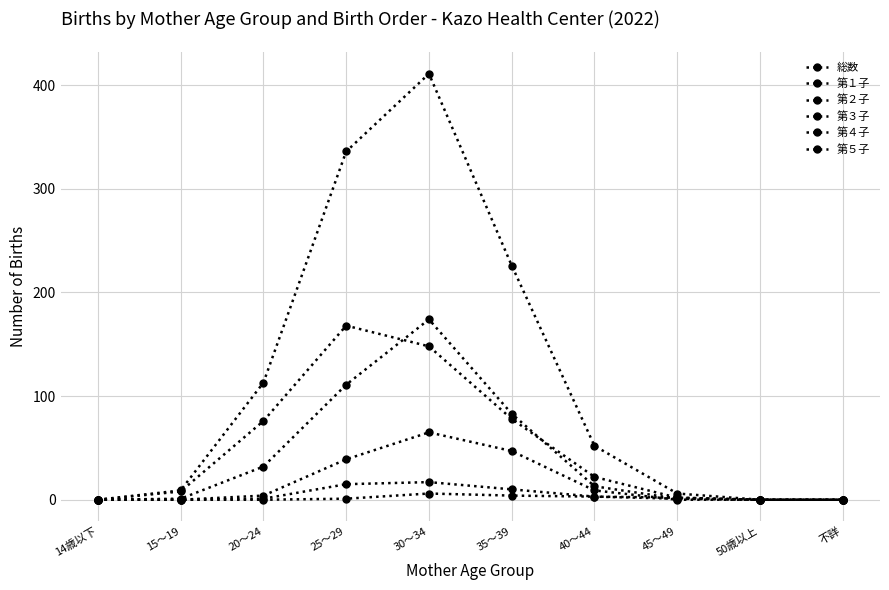

Count the number of data series in this chart.

6